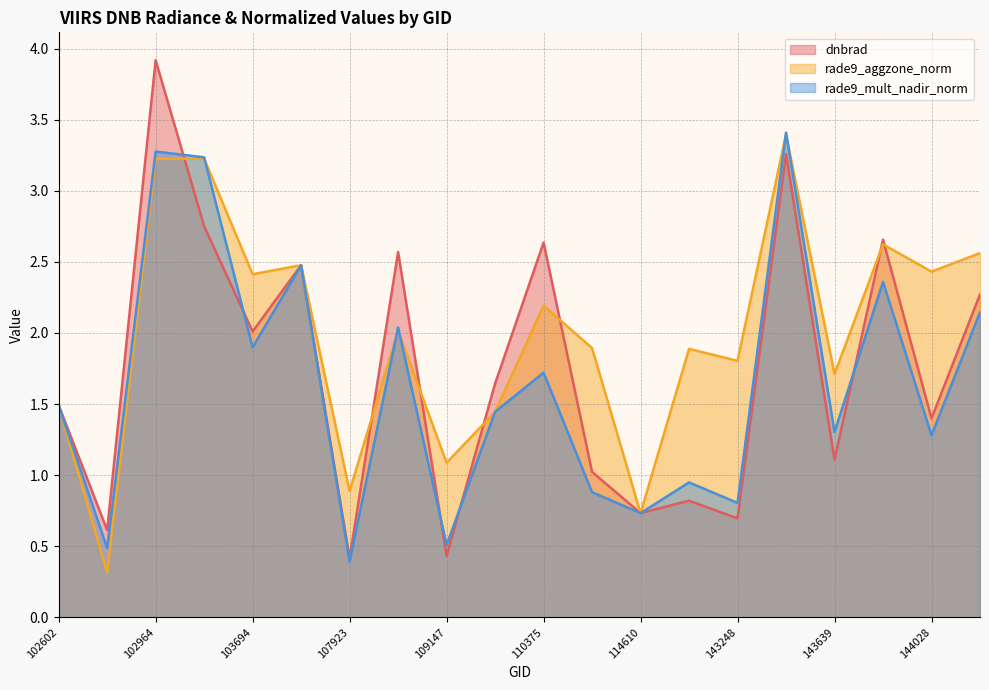

What is the value of the dnbrad point at the 4th from the left?

2.7